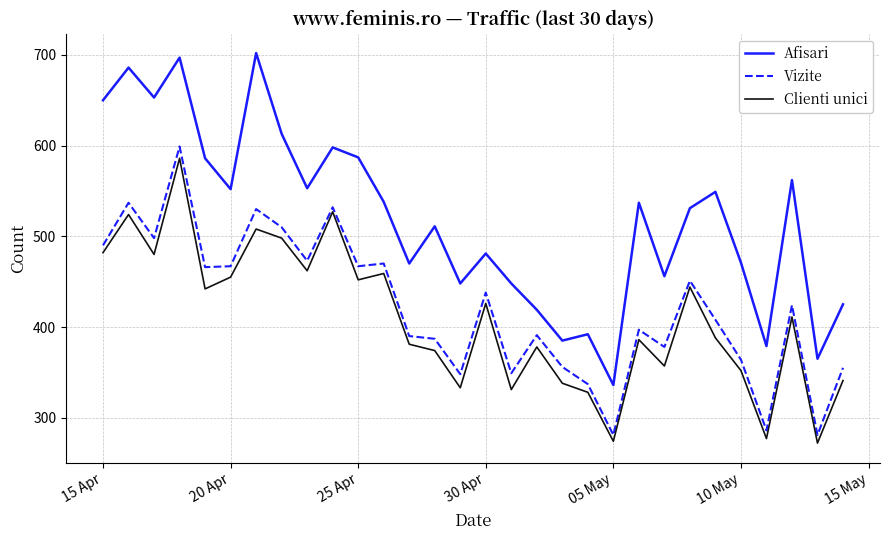

True or false: Clienti unici and Afisari intersect in this chart.

False